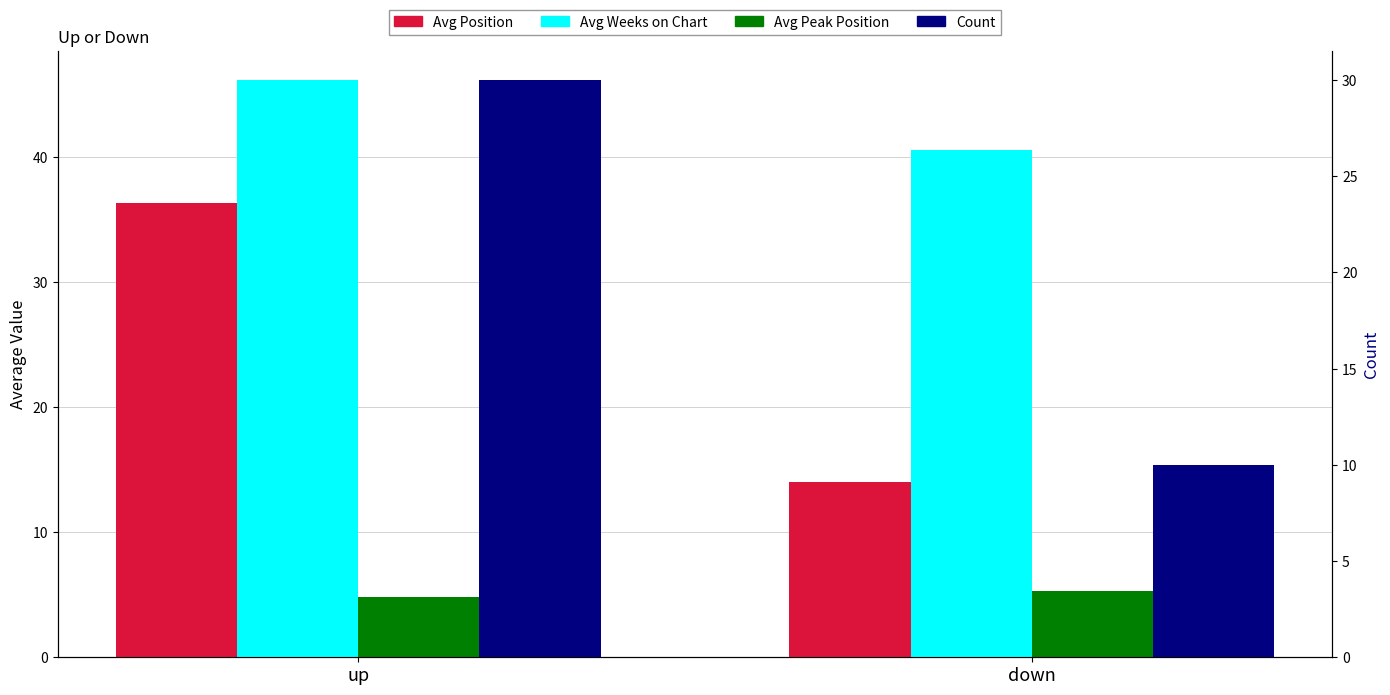

What is the label of the 1st bar from the right?

down